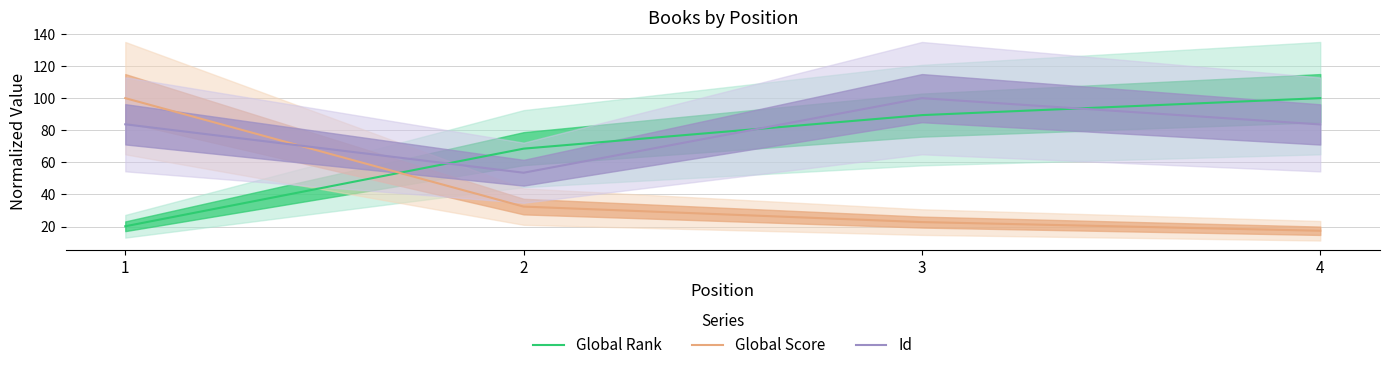

True or false: Global Rank has more than 0 points higher than both neighbors.

False